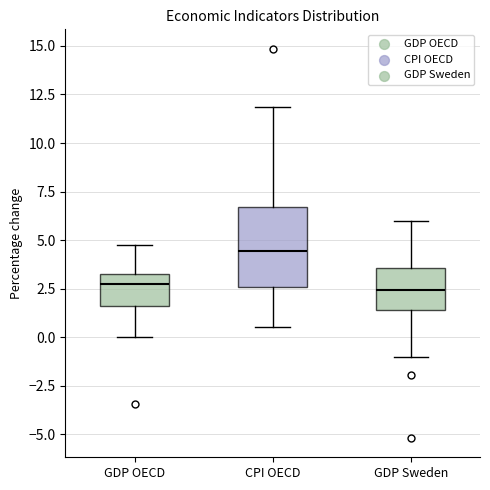

Reading left to right, read every box against the y-axis: the position of its median line, the range the box covers, and the ends of its whiskers. The values are not printed on the chart, so give them approximately, as read against the axis.

GDP OECD: median 2.5, box 1.5 to 3.0, whiskers 0.0 to 4.5
CPI OECD: median 4.5, box 2.5 to 6.5, whiskers 0.5 to 12.0
GDP Sweden: median 2.5, box 1.5 to 3.5, whiskers -1.0 to 6.0